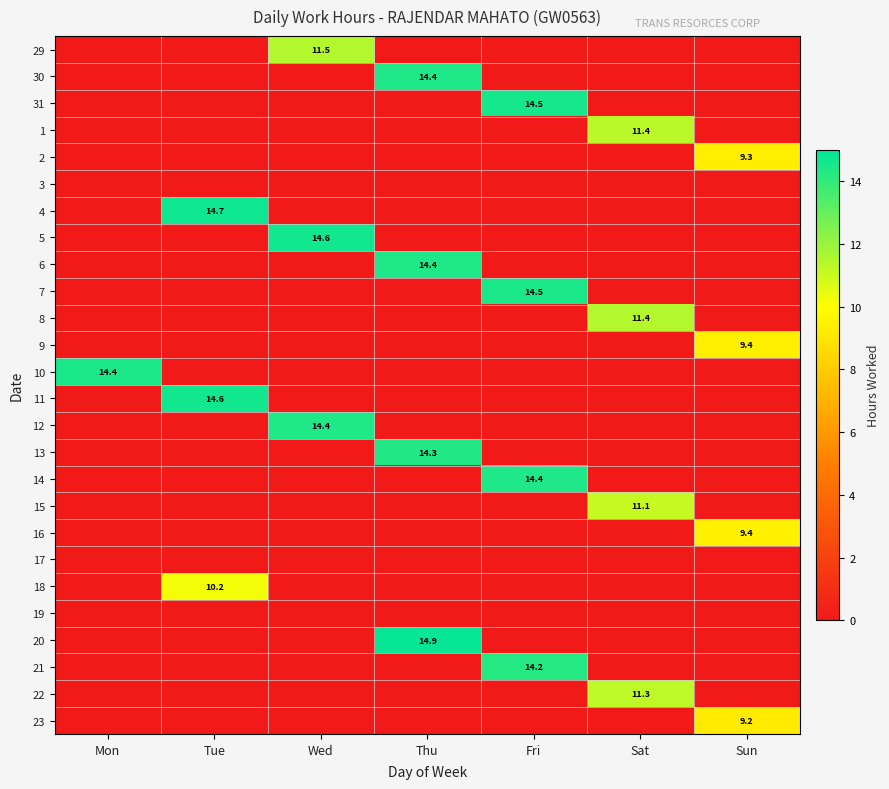

Between Sat and Wed, which is larger?

Wed